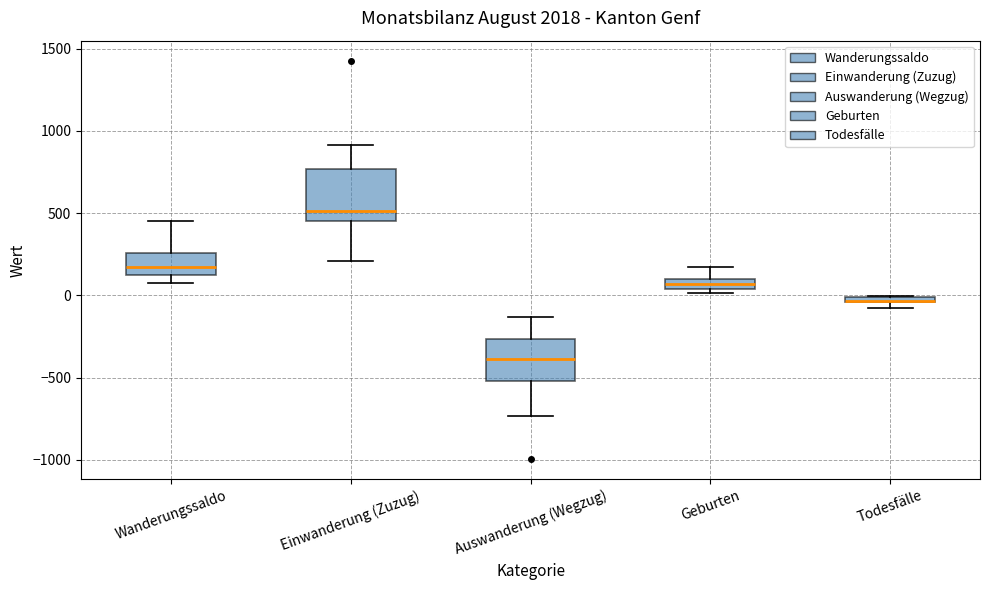

Which box is the tallest, from its lower edge to its upper edge?

Einwanderung (Zuzug)